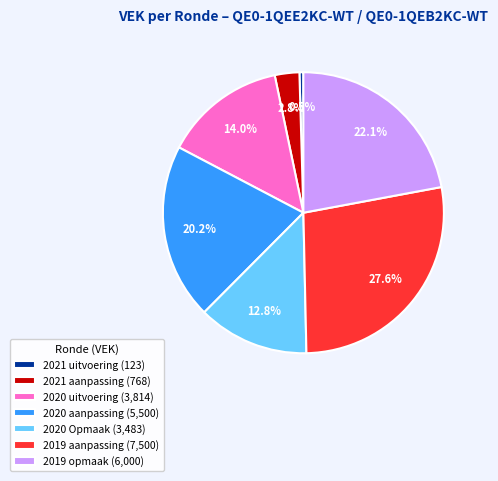

How many segments does this pie chart have?

7